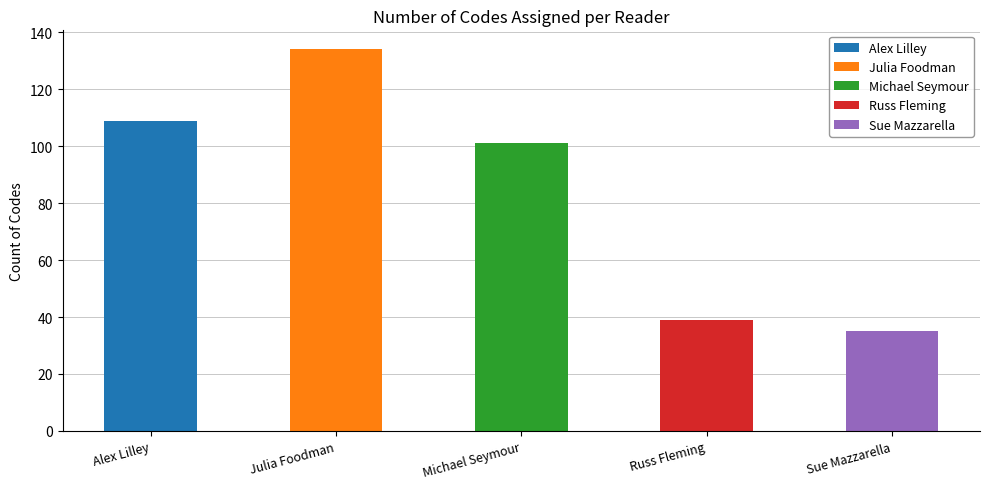

The value at Julia Foodman is 75. True or false?

False